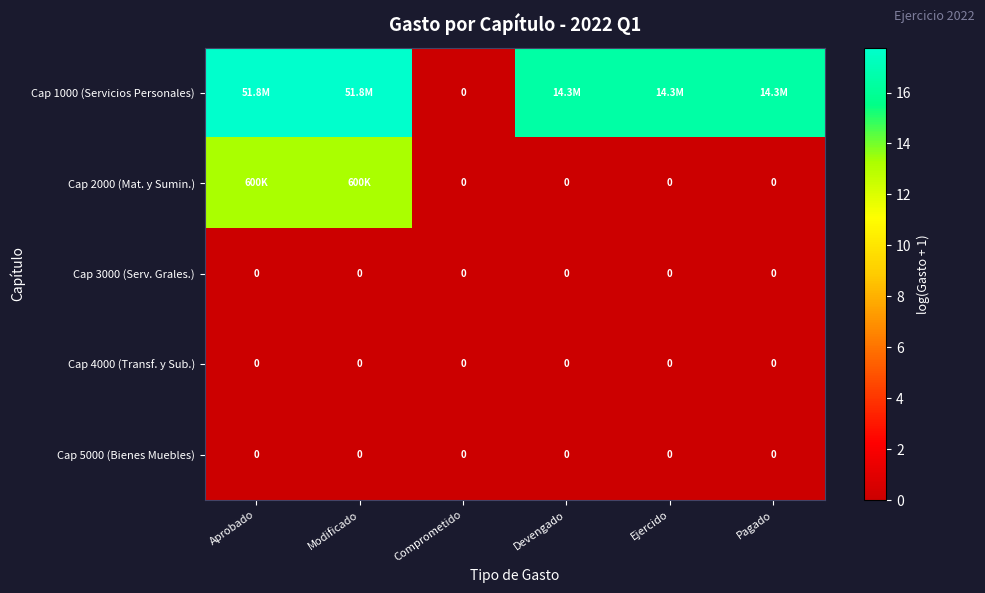

Where is Cap 2000 (Mat. y Sumin.) nearest to the value 6?

Comprometido